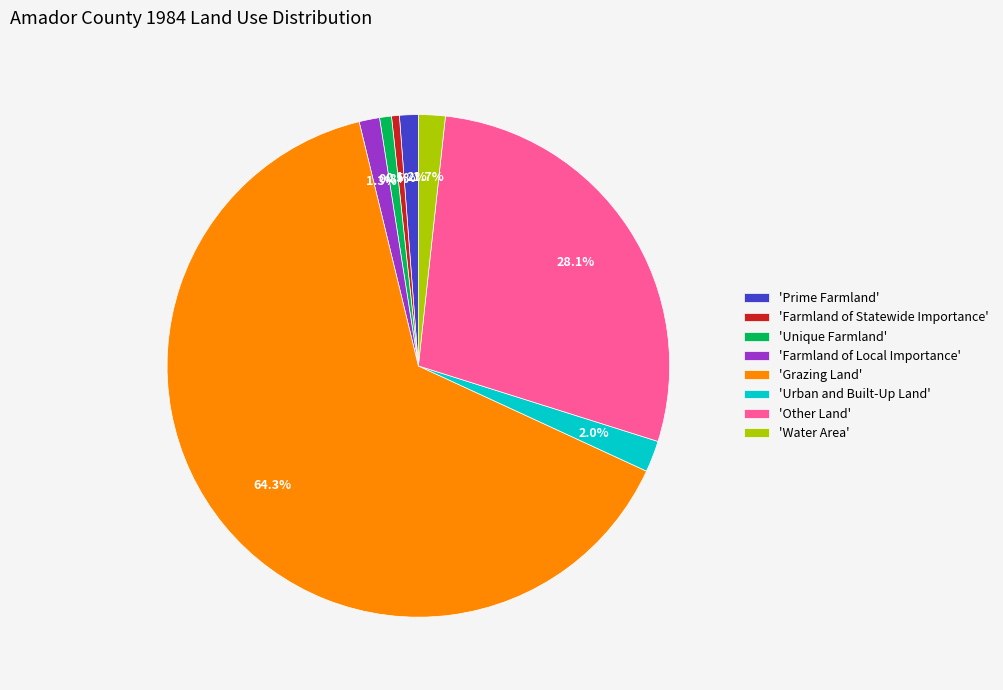

Is 'Other Land' the majority of the pie?

No